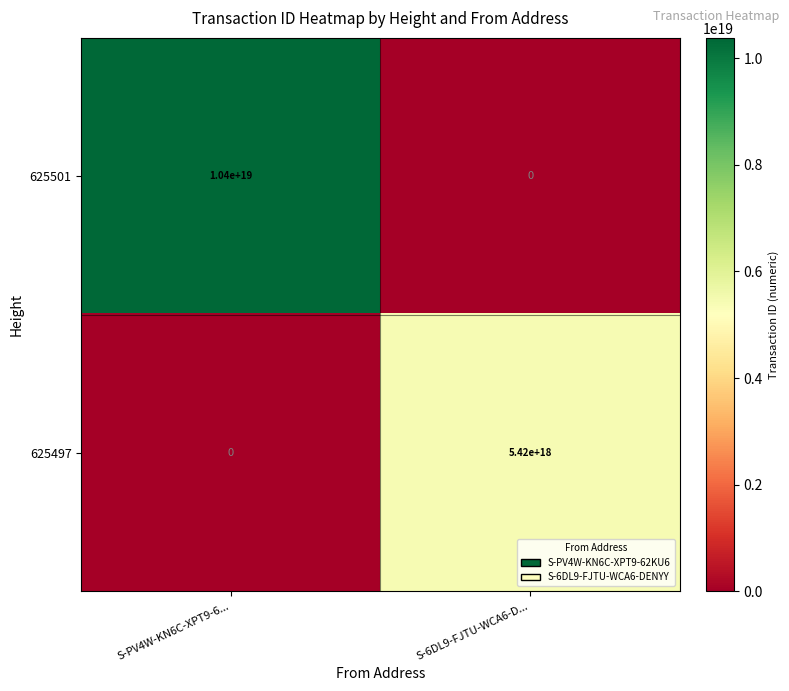

Is it true that 625501 equals 10400000000000000000 at S-PV4W-KN6C-XPT9-6...?

True